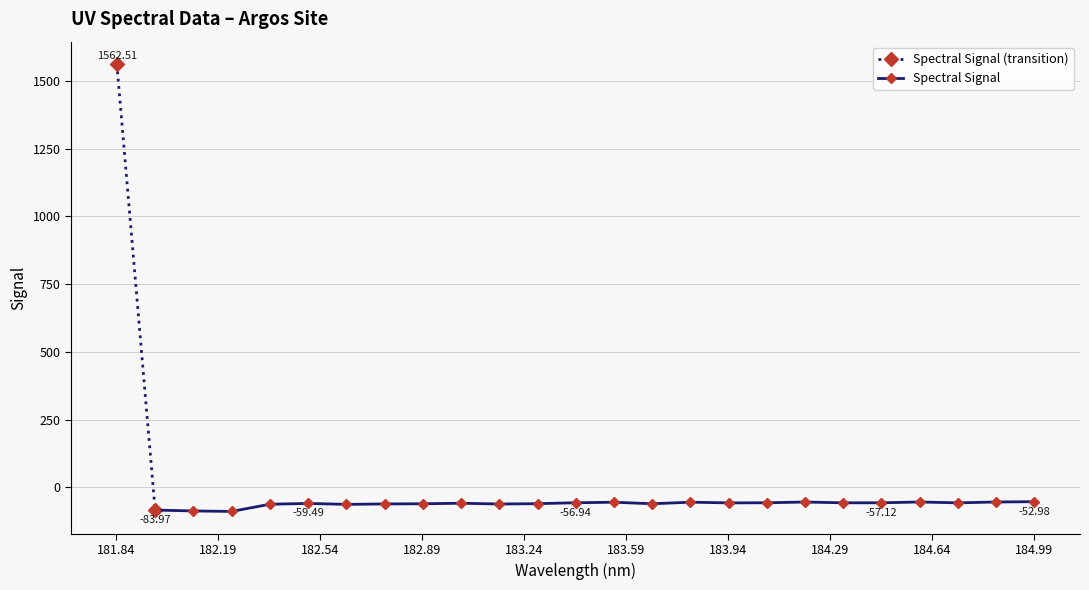

Does the chart have visible grid lines?

Yes